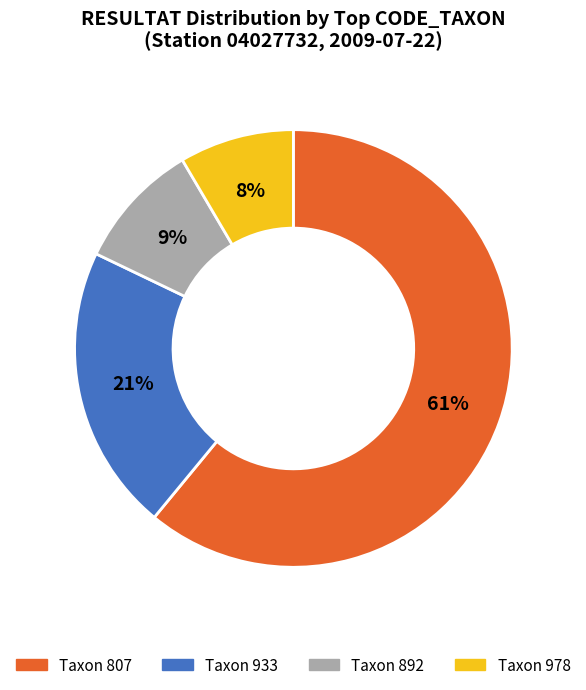

Does any single category account for the majority?

Yes